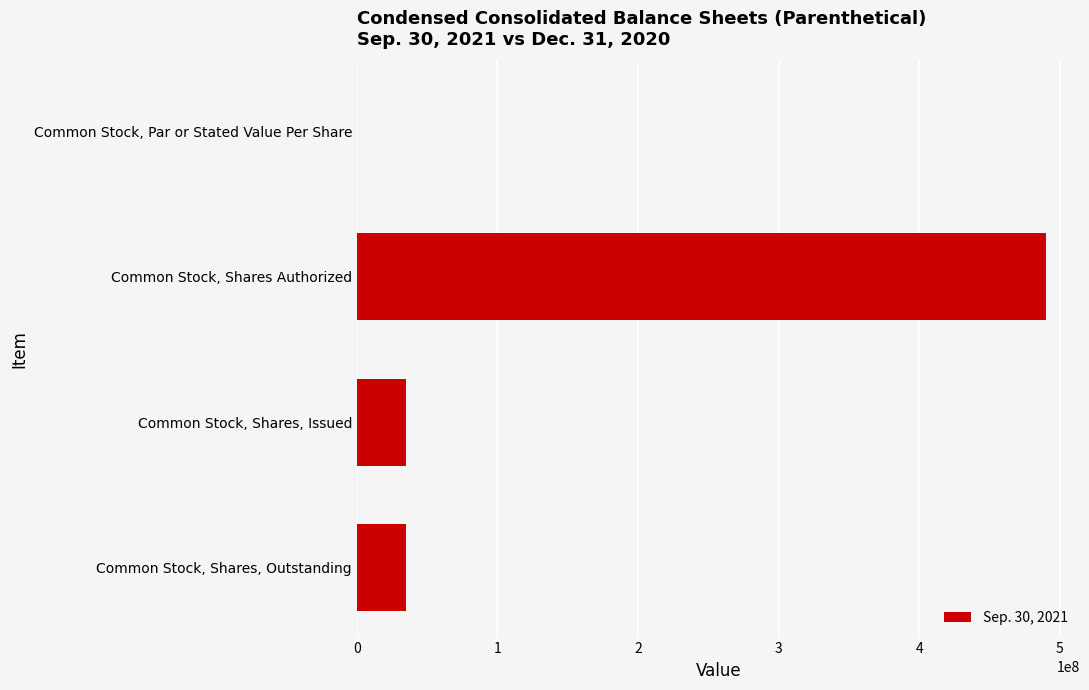

What value does the data have at Common Stock, Shares, Issued?

34753669.0